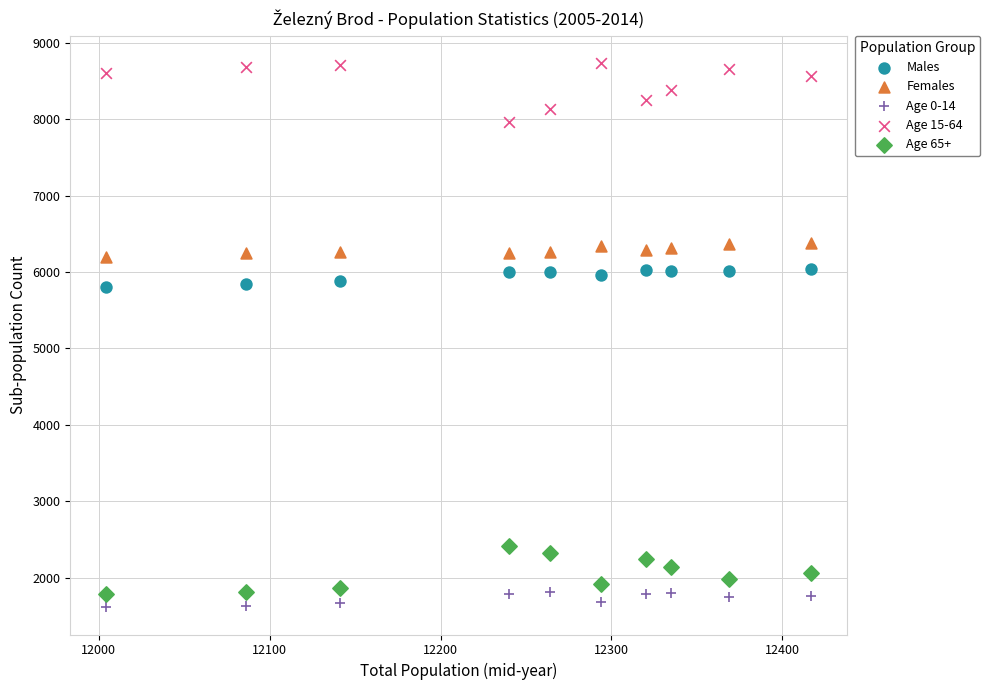

Which series reaches the maximum Y coordinate?

Age 15-64